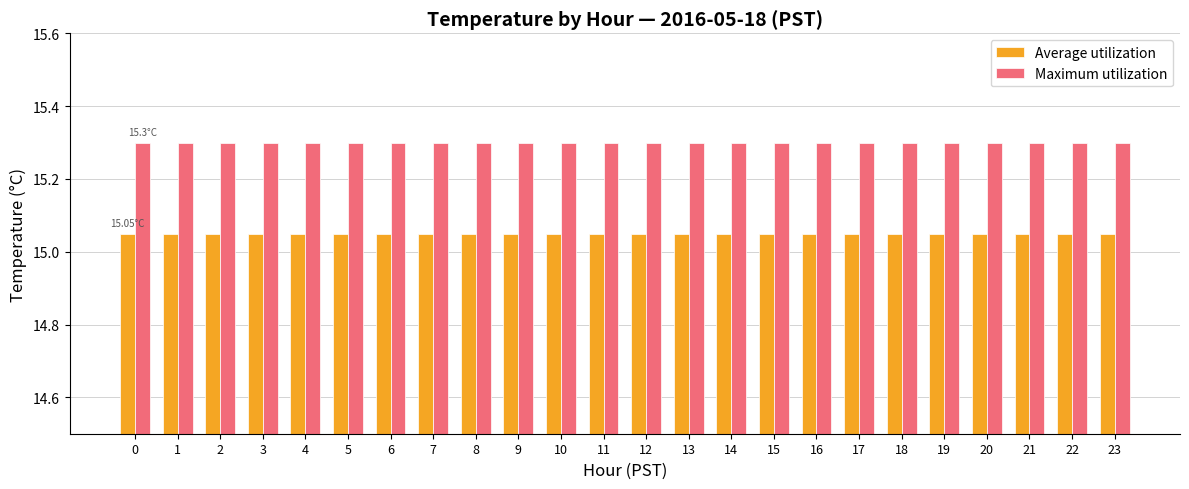

Rank the series by their maximum value, from lowest to highest.

Average utilization, Maximum utilization